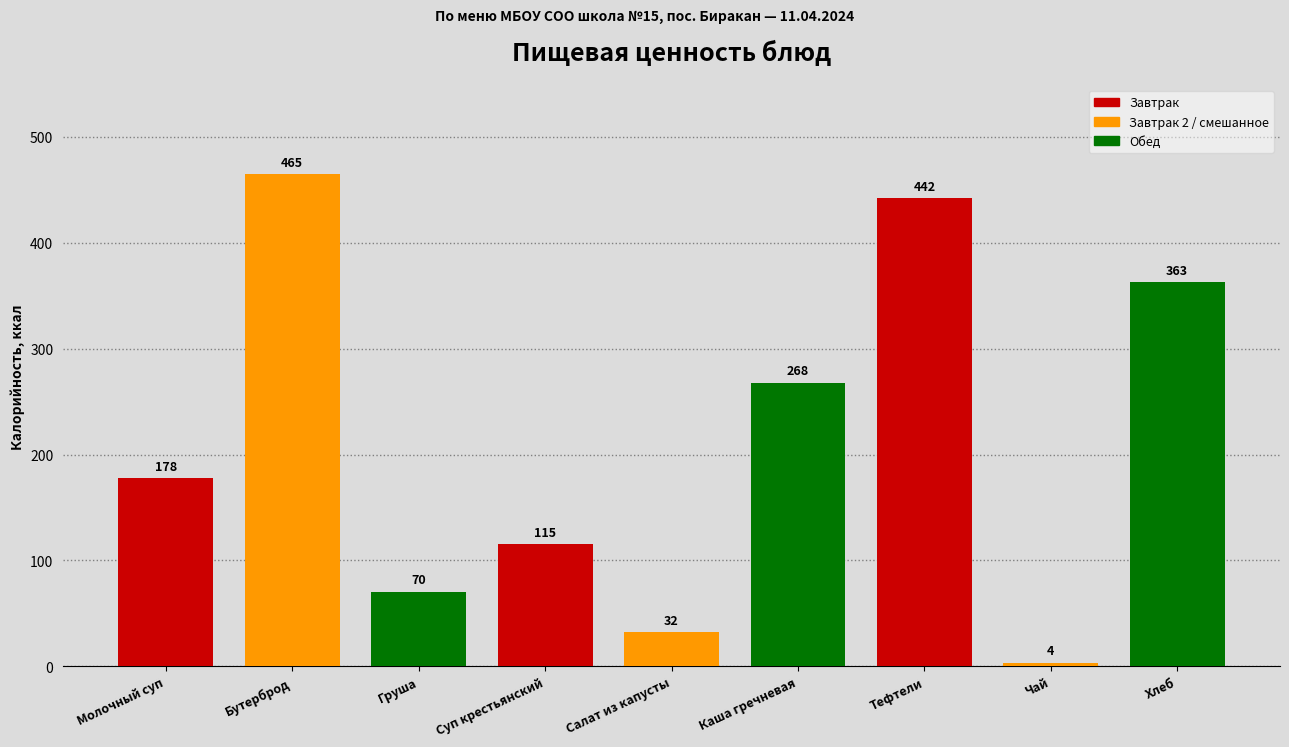

Rank the categories by value from lowest to highest.

Чай, Салат из капусты, Груша, Суп крестьянский, Молочный суп, Каша гречневая, Хлеб, Тефтели, Бутерброд